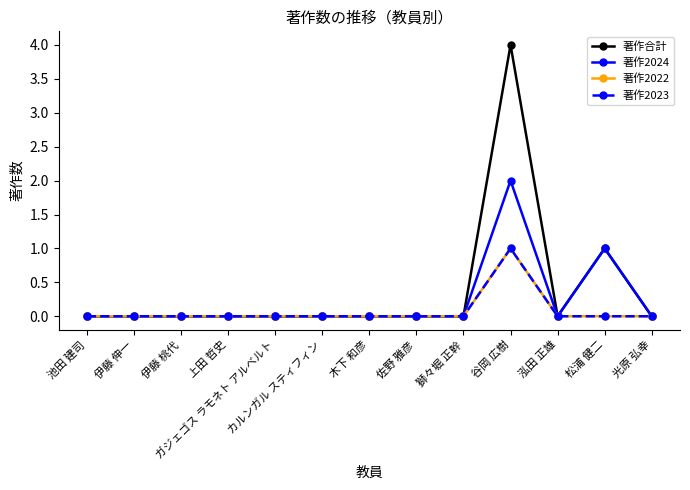

True or false: 著作2023 and 著作合計 intersect in this chart.

False